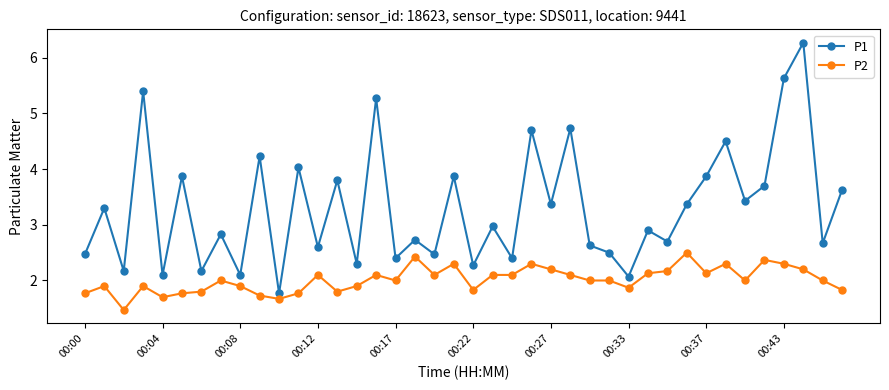

What is the lowest value of the P2 series?

1.5